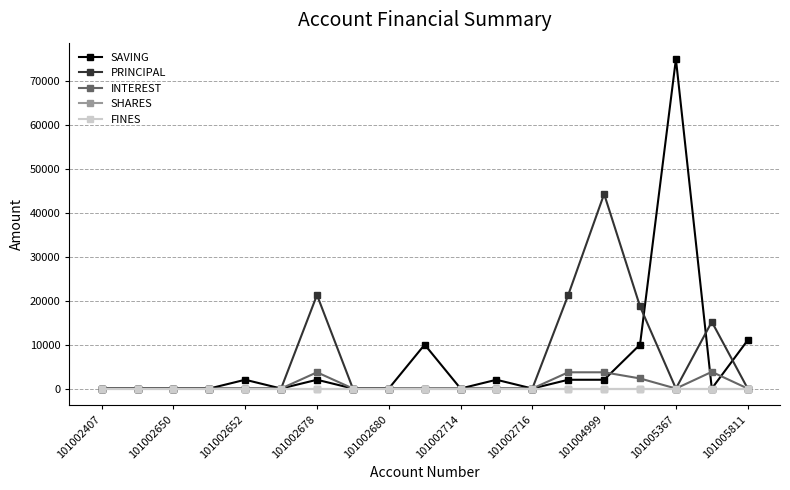

Does the chart have visible grid lines?

Yes